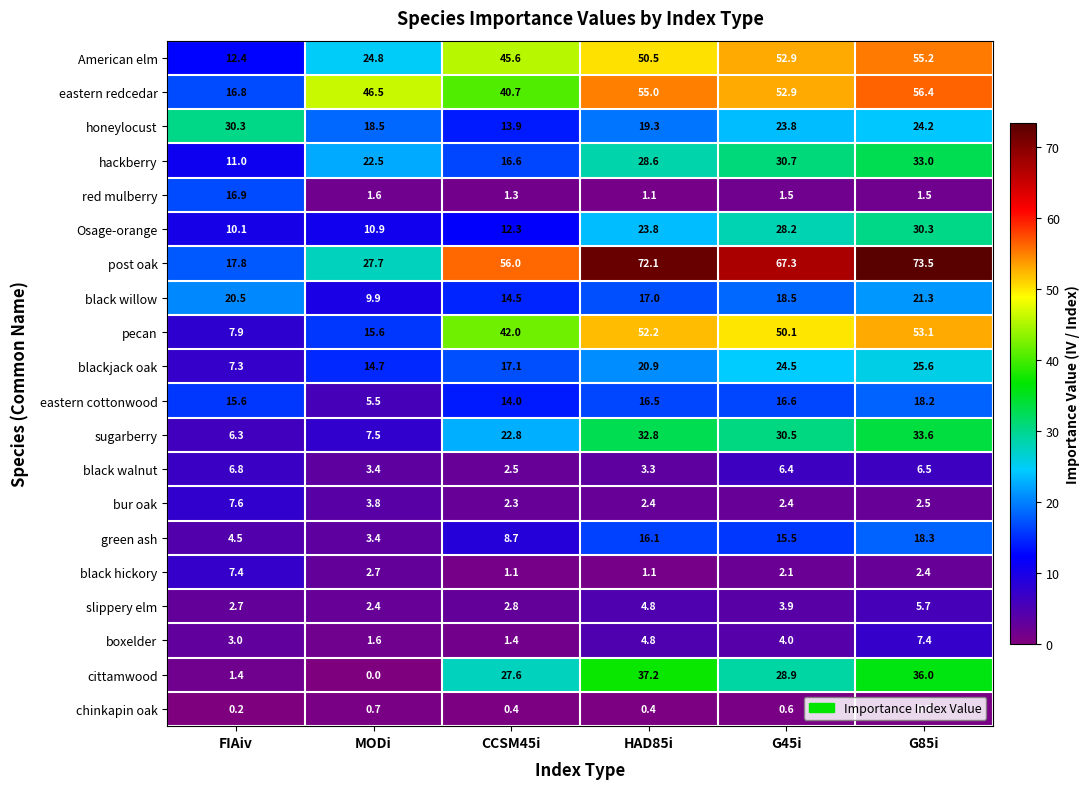

The value of pecan at G85i is 53.1. True or false?

True